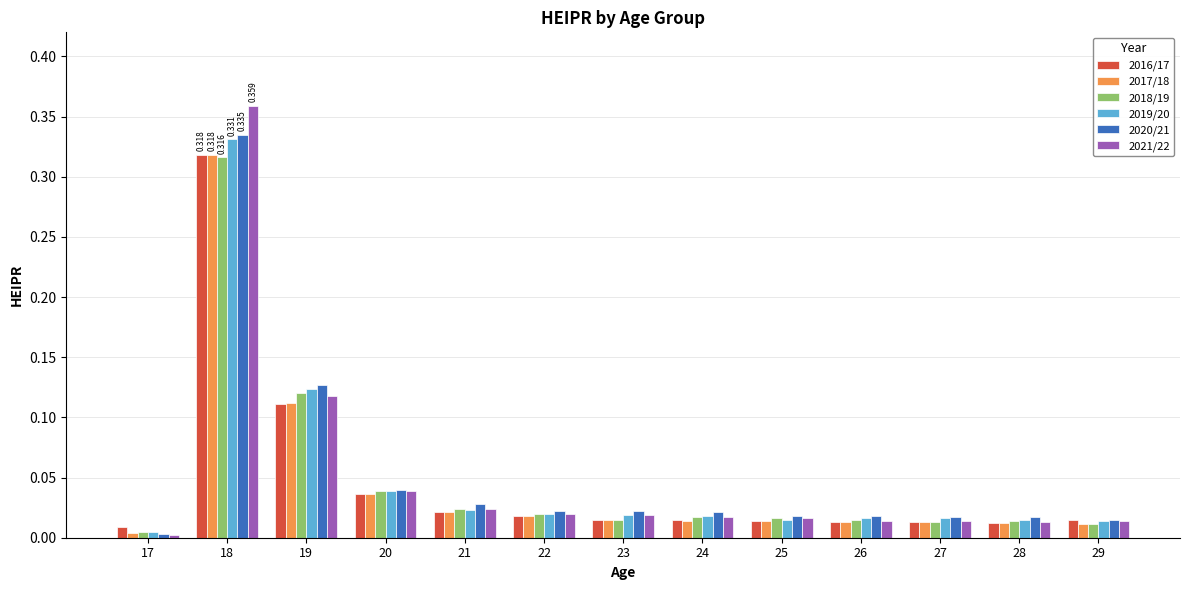

Is the value of 2020/21 at 27 greater than the value of 2017/18 at 17?

Yes